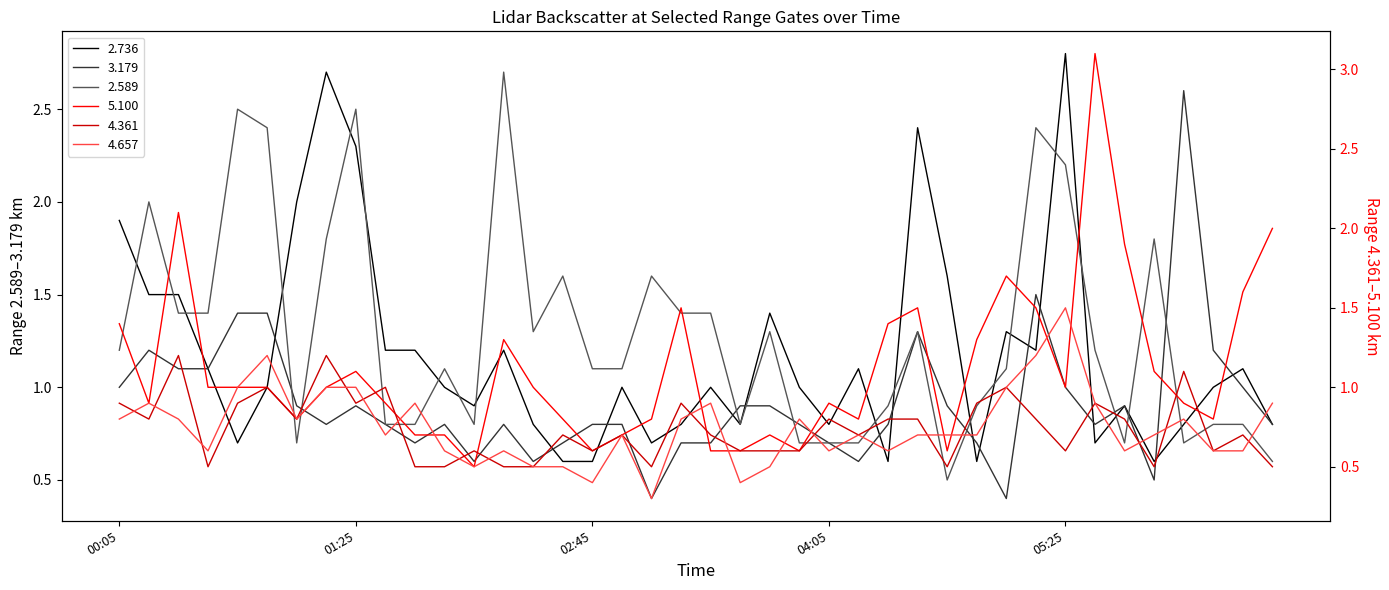

How many categories are shown in the chart?

40